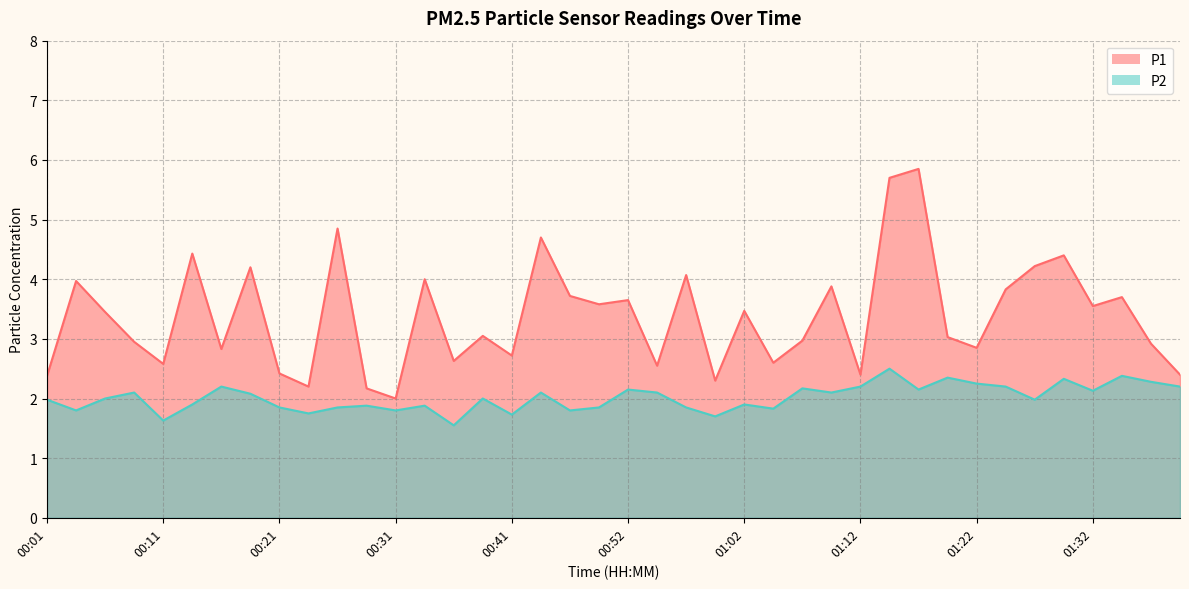

How many interior local peaks does the P2 series have?

13